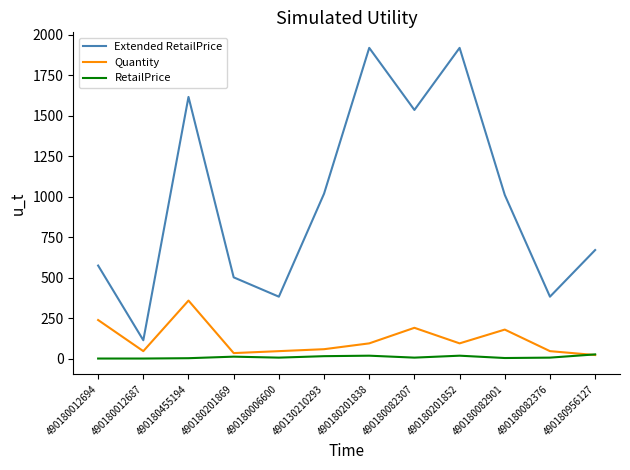

What position from the left is 490180201838?

7